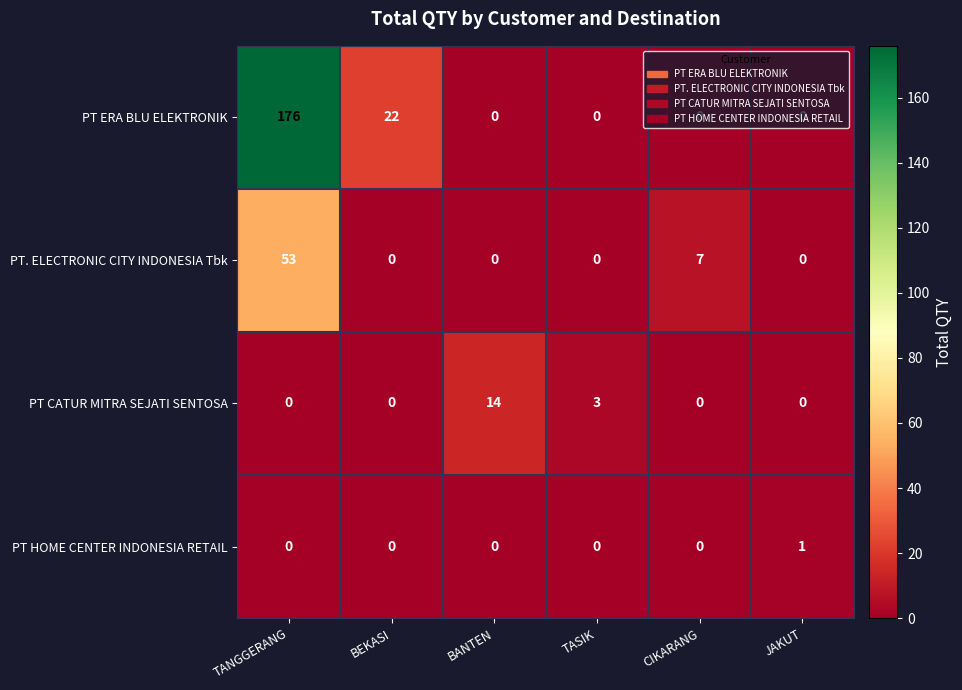

What is the maximum value shown in the chart?

176